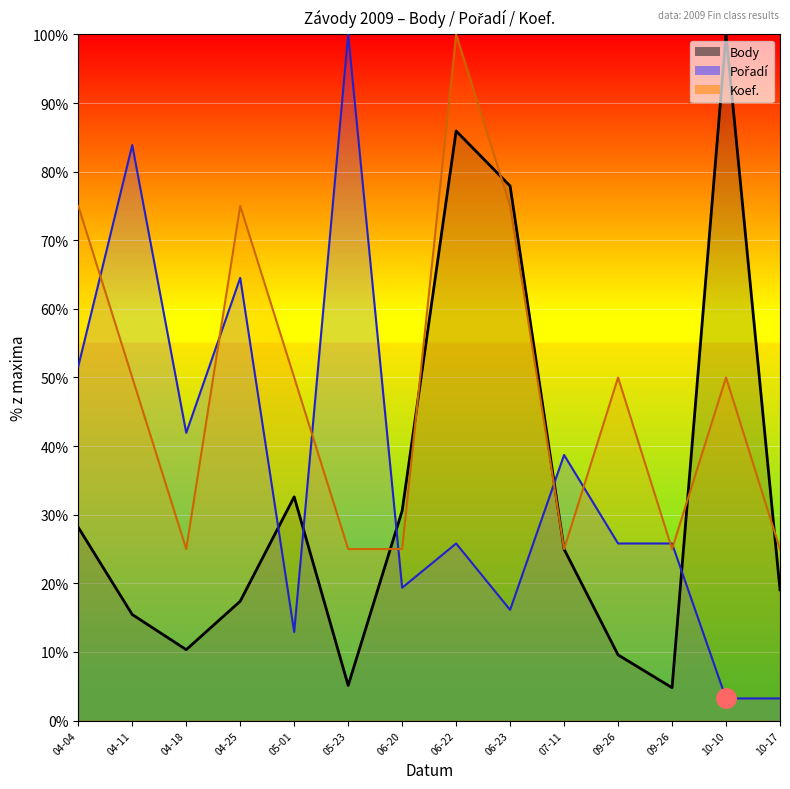

Where is Body nearest to the value 52?

05-01